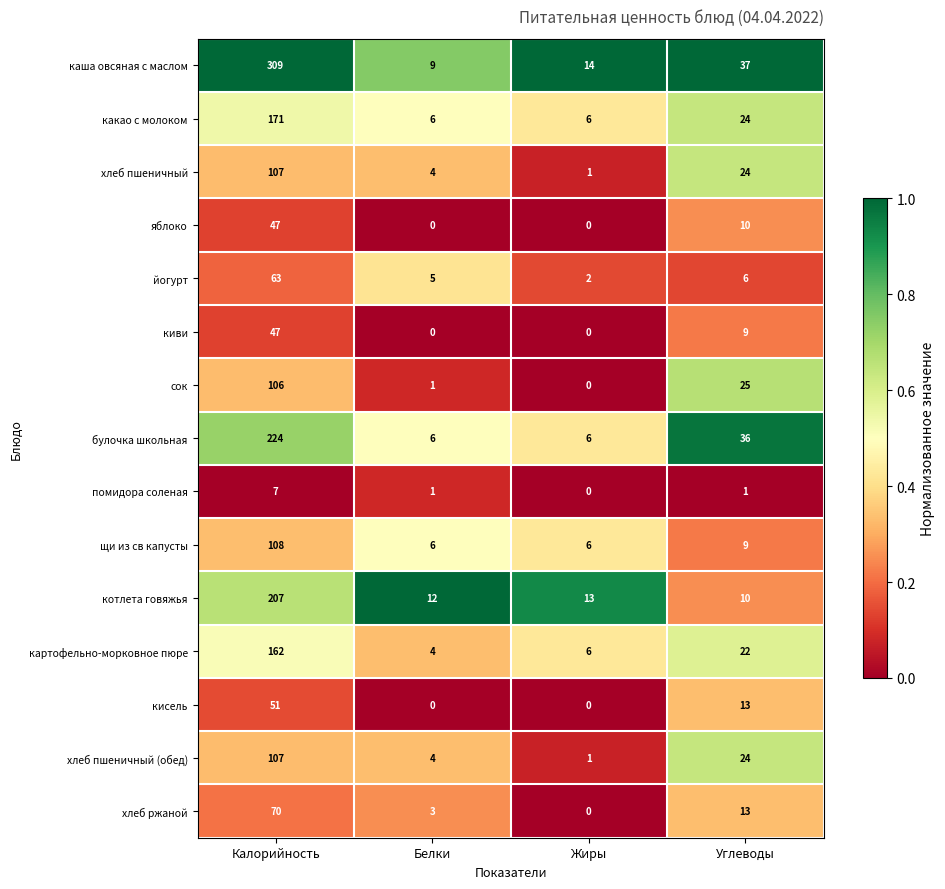

Which series has the largest total across all categories?

каша овсяная с маслом